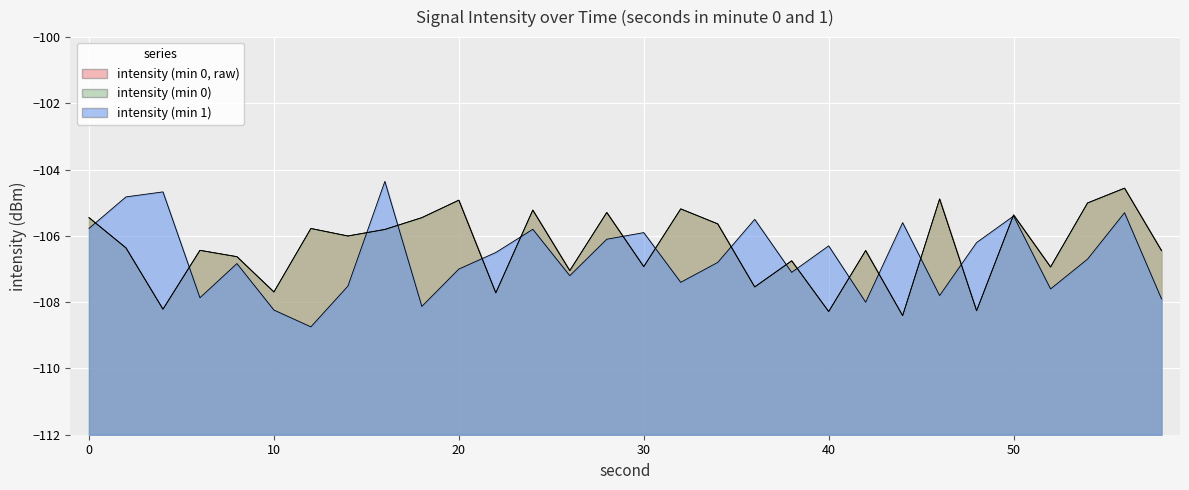

True or false: minute_0 and minute_1 intersect in this chart.

True